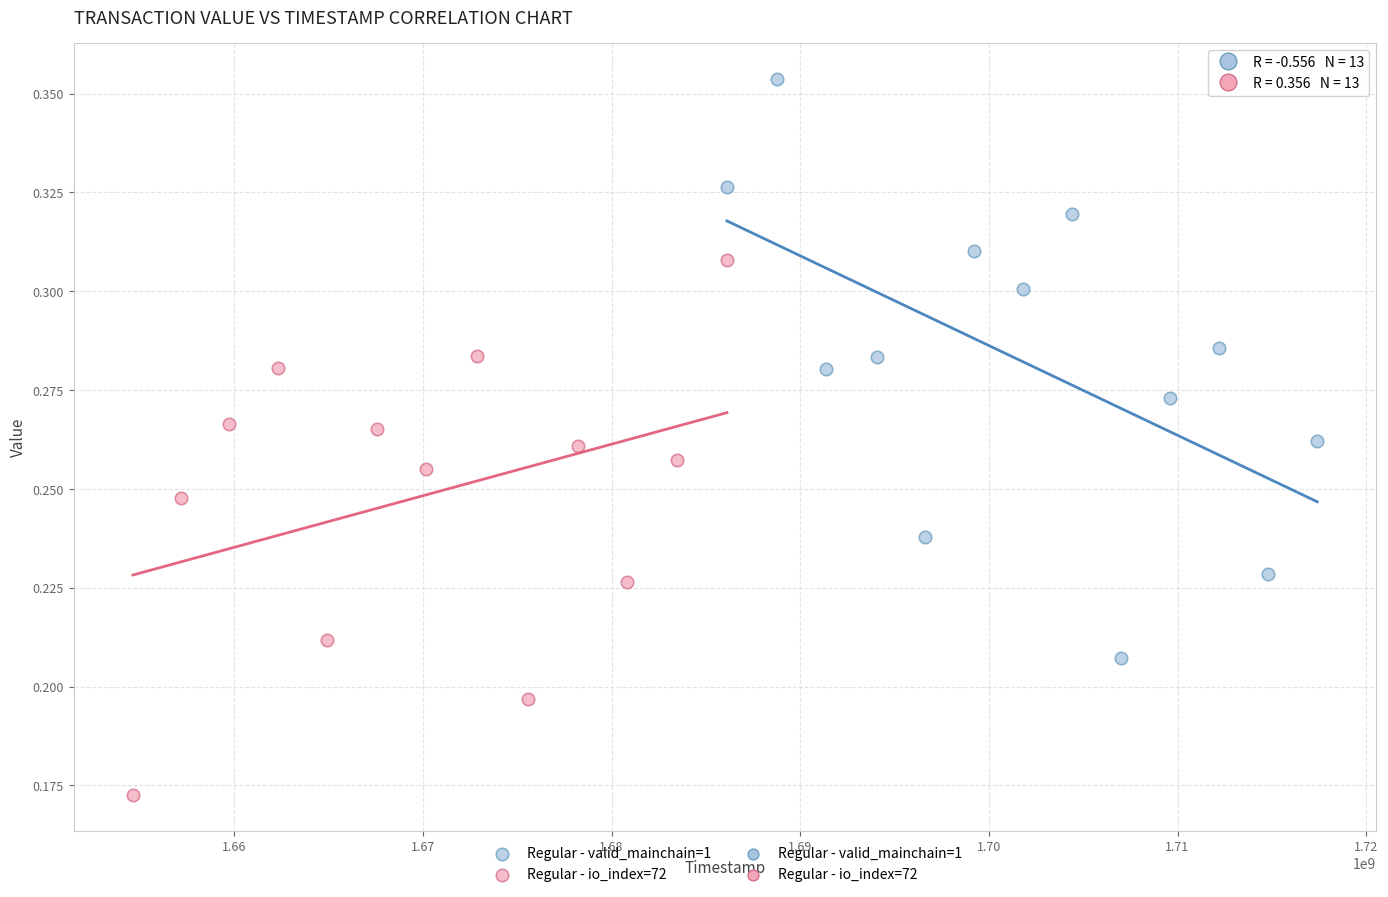

Which series reaches the maximum Y coordinate?

Regular - valid_mainchain=1